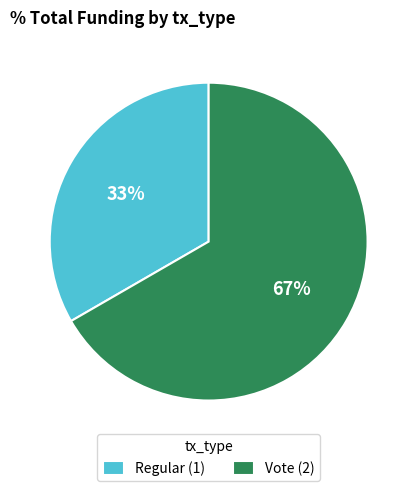

Do Regular (1) and Vote (2) together represent more than half of the pie?

Yes